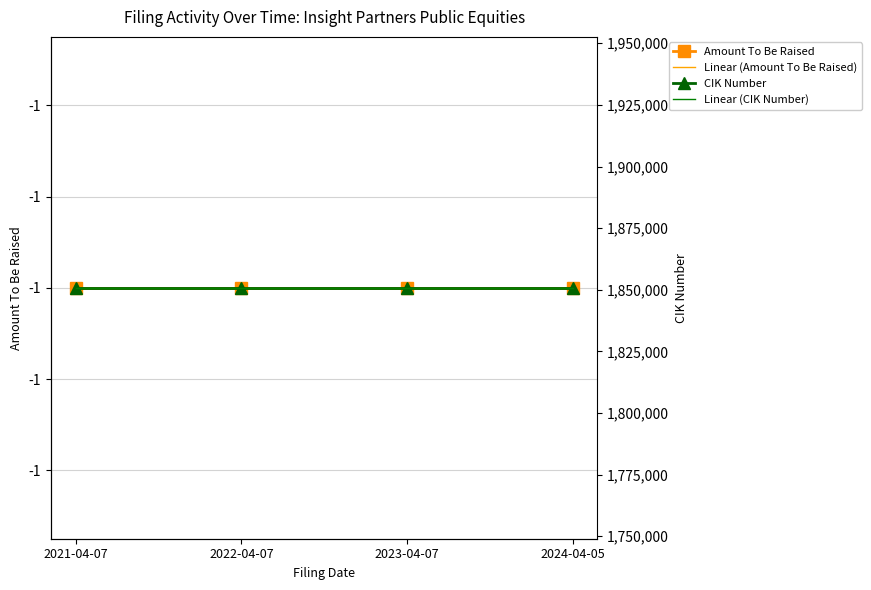

True or false: CIK Number and Linear (Amount To Be Raised) intersect in this chart.

False